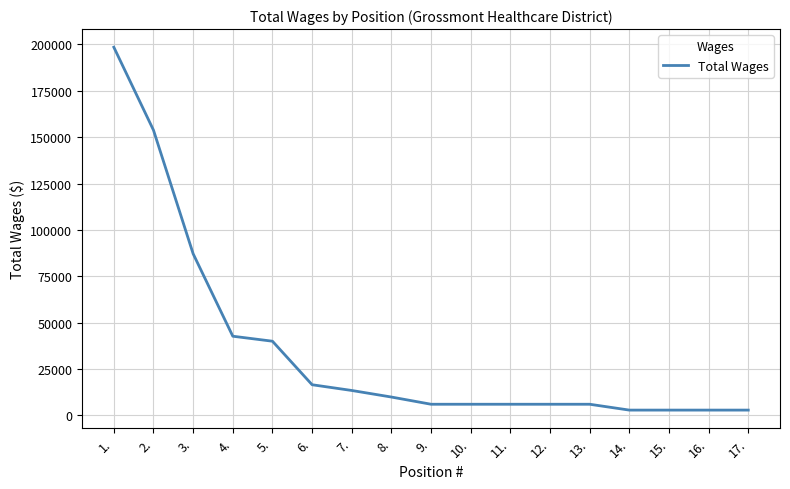

What is the difference between the maximum and minimum values?

195628